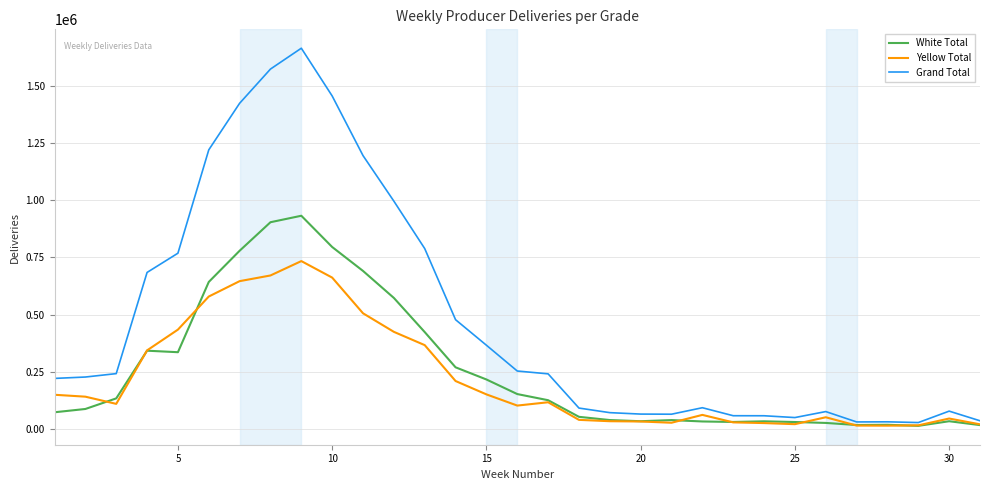

List the series in order of their peak value, highest first.

Grand Total, White Total, Yellow Total